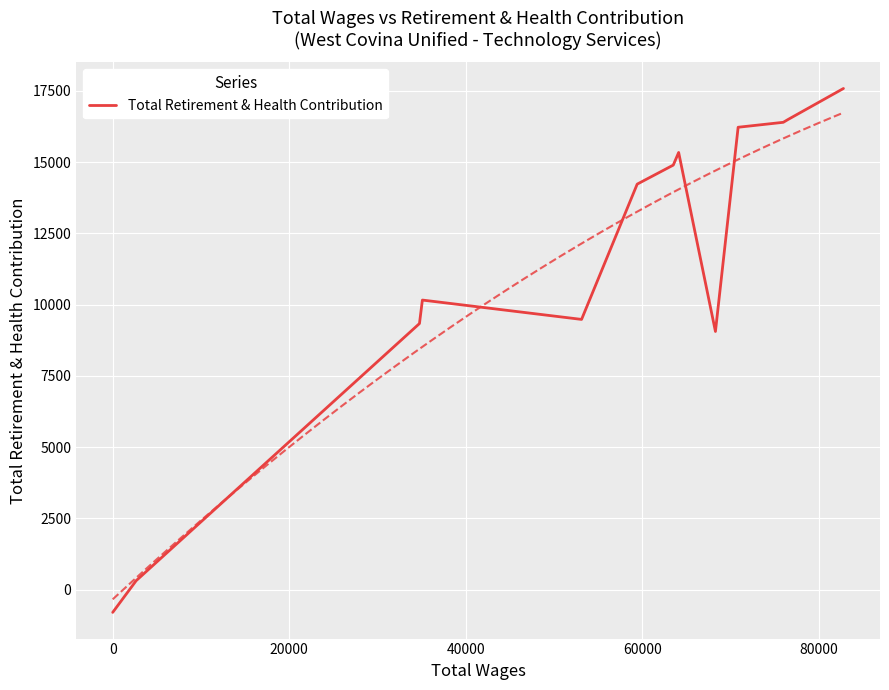

What is the lowest value of the Total Retirement & Health Contribution series?

-800.0